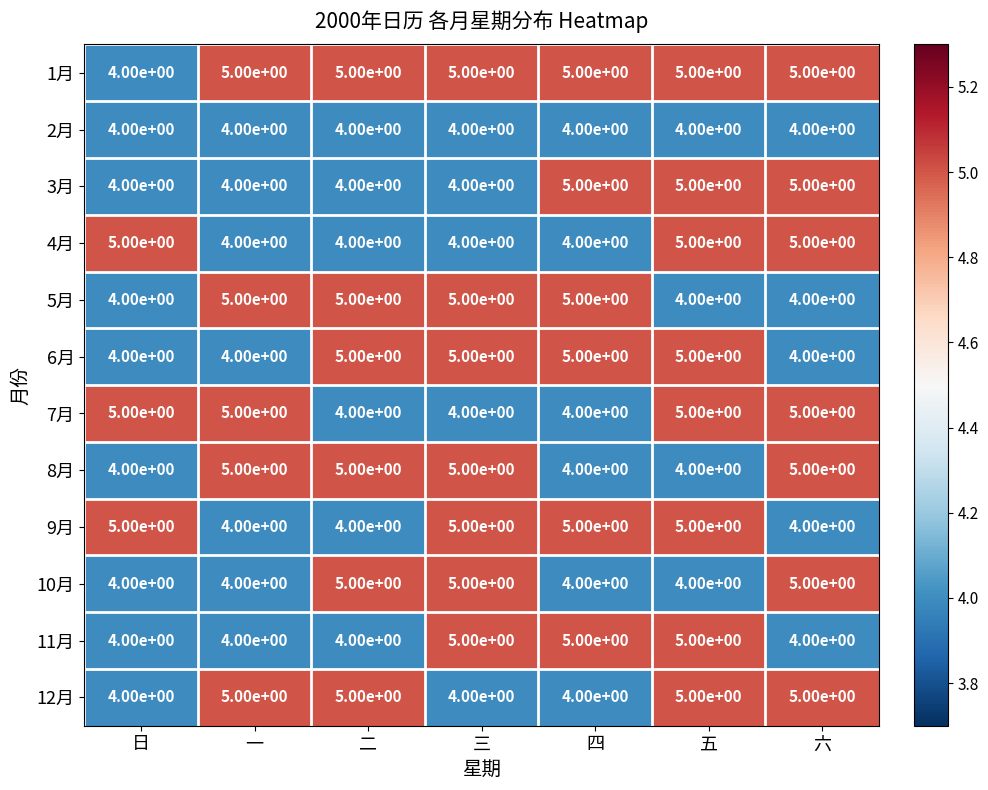

What is the average value of the 9月 series?

5